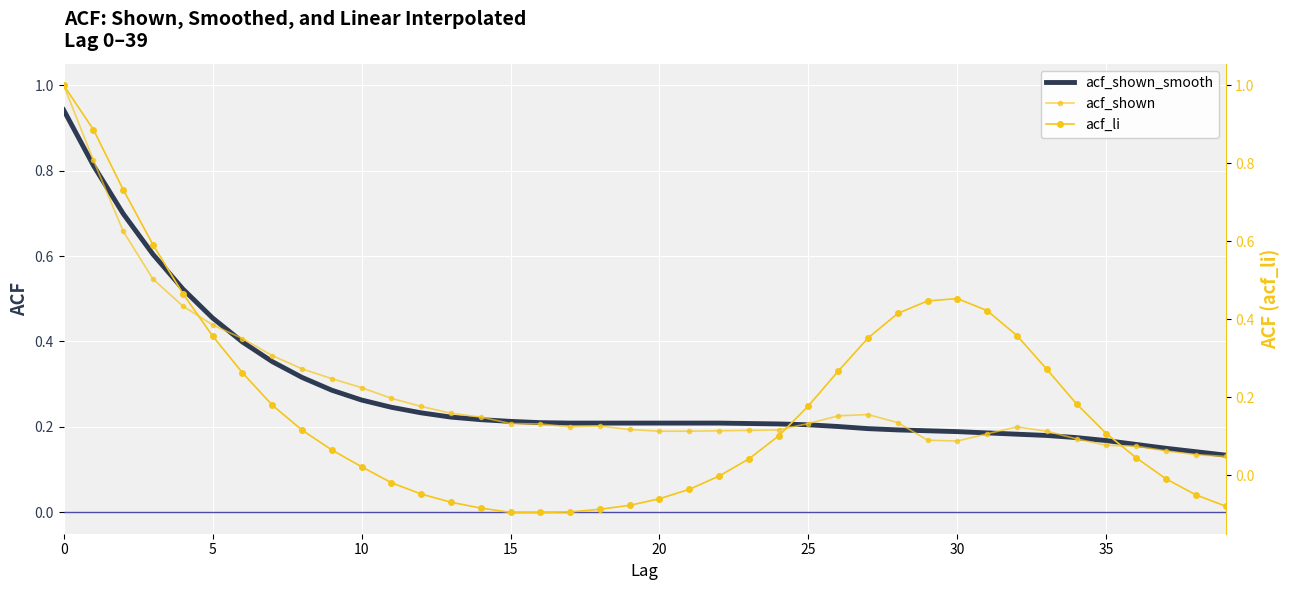

What is the label of the 11th point from the right?

29